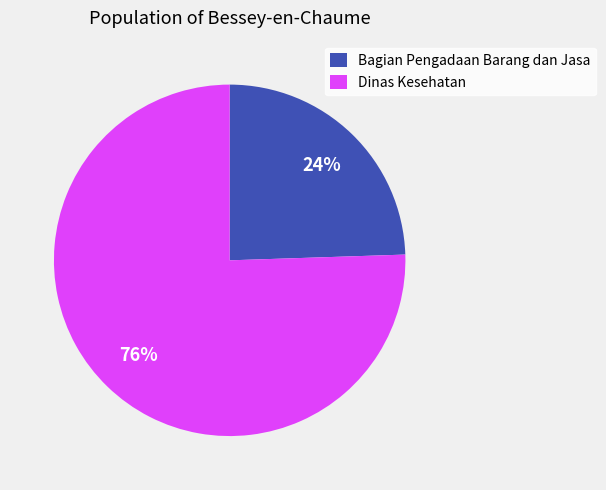

Count the number of slices in the pie.

2